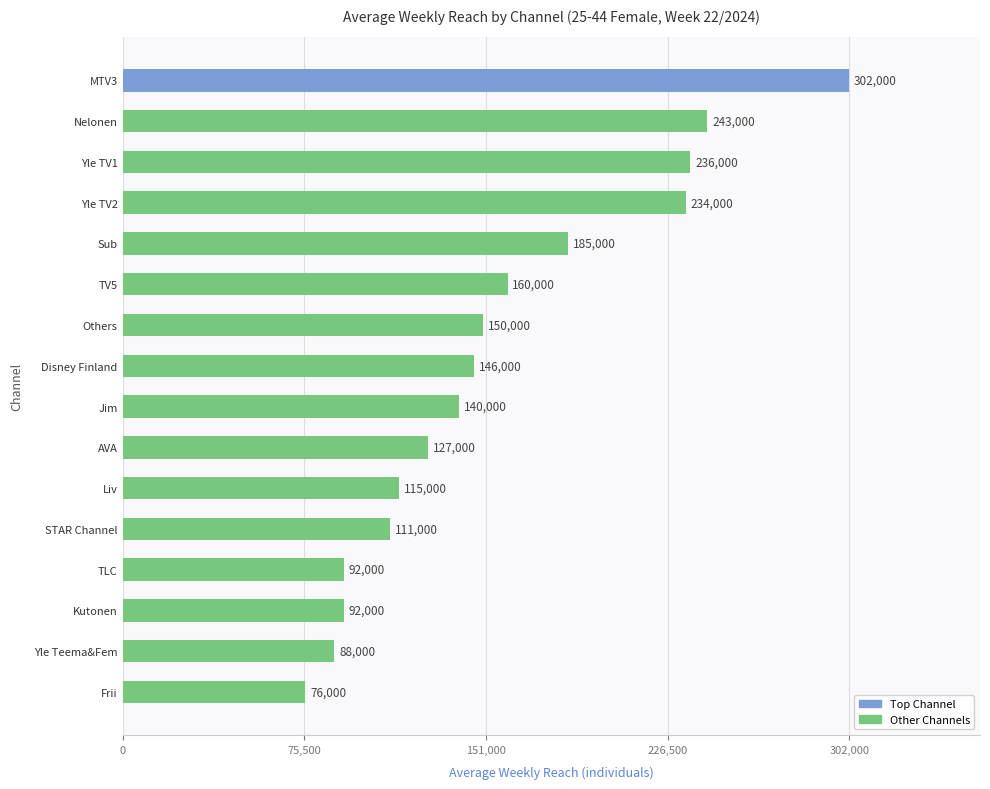

What is the change in value from AVA to Nelonen?

+116000